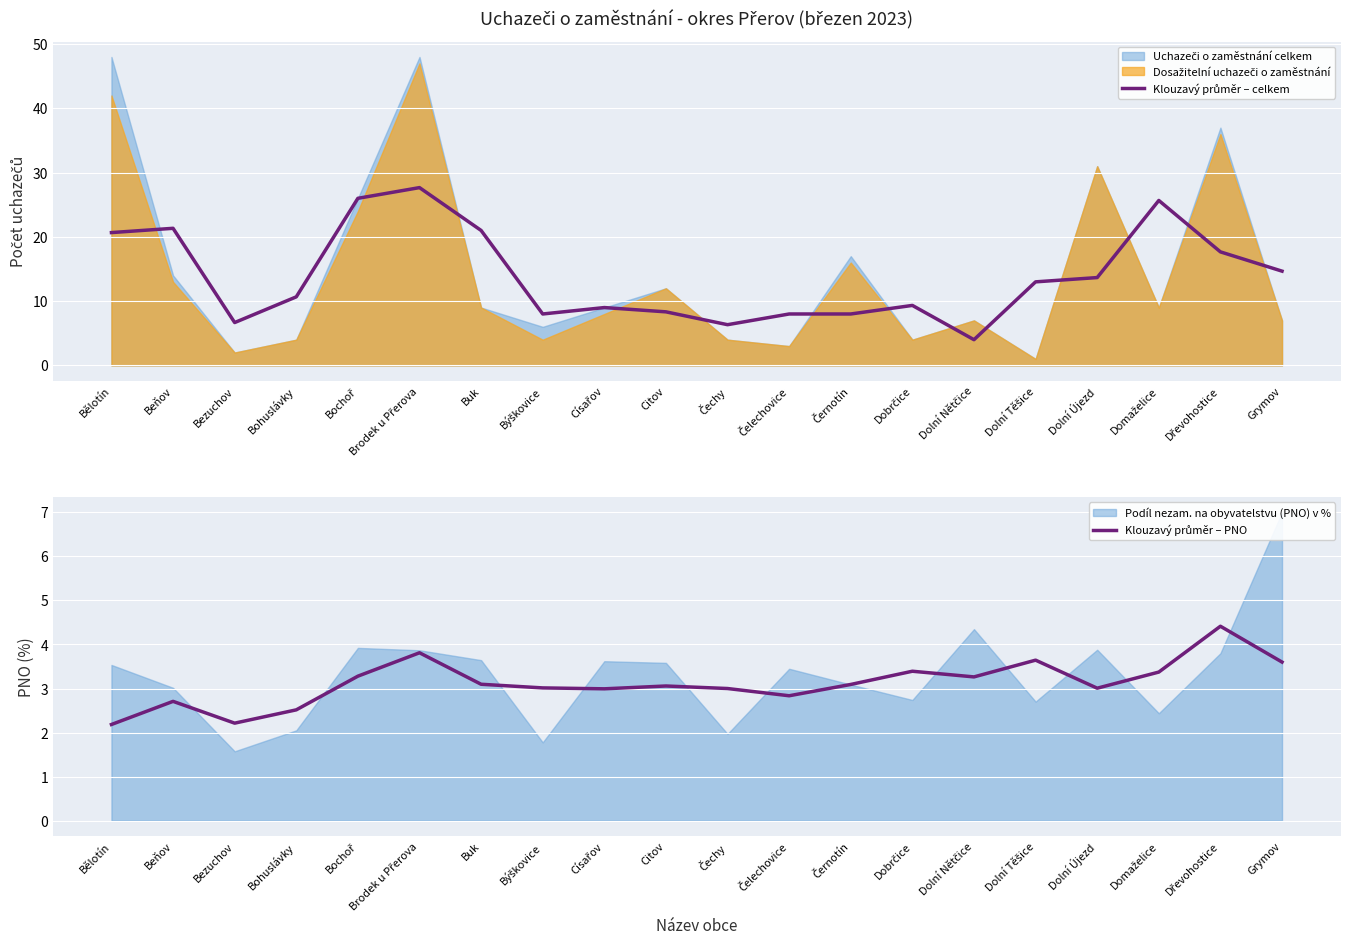

True or false: Klouzavý průměr – PNO has a value of 3.4 at Domaželice.

True